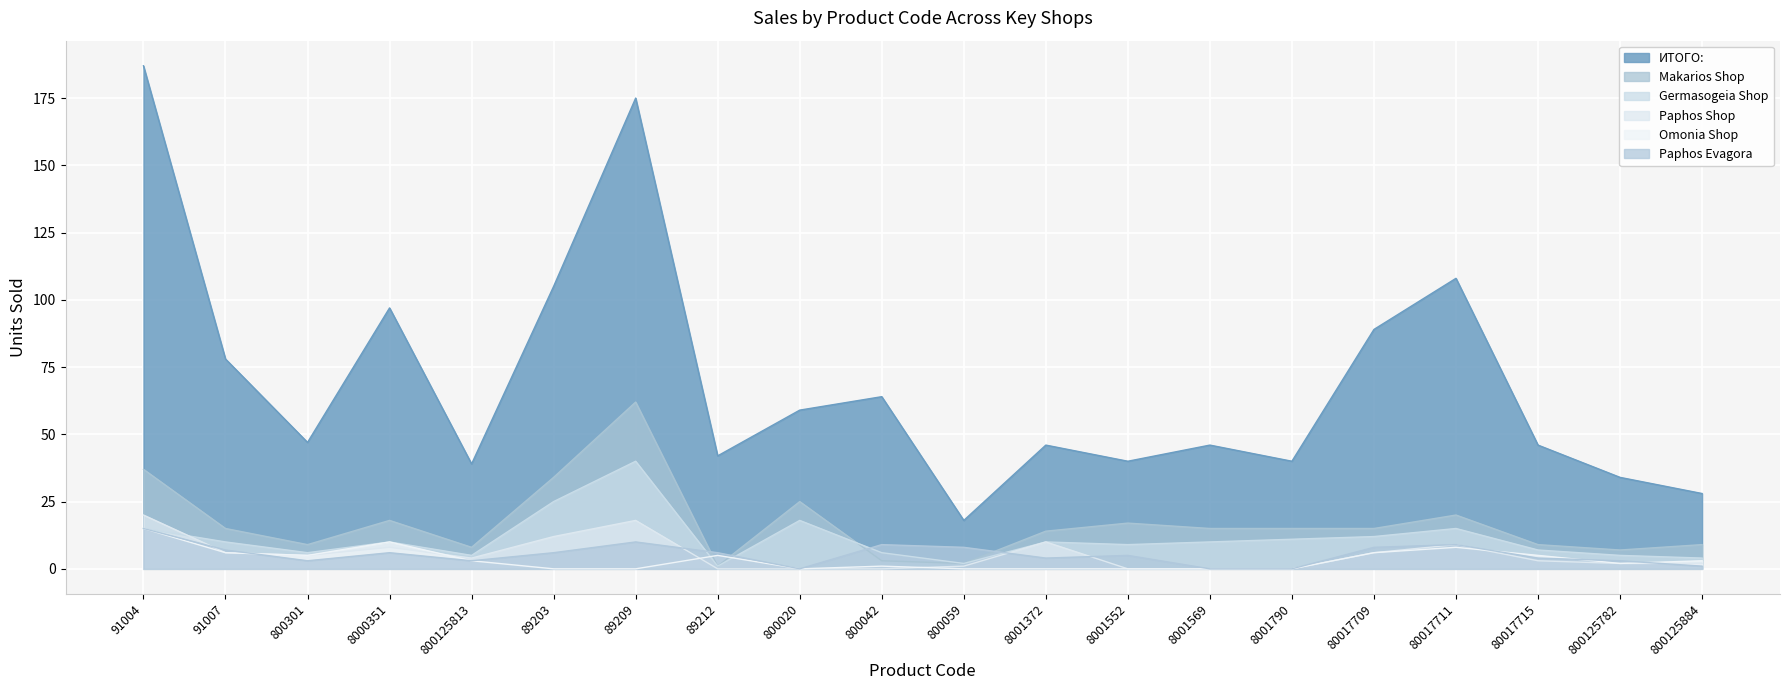

After their last crossing, which series has the higher values: Omonia Shop or Paphos Shop?

Omonia Shop